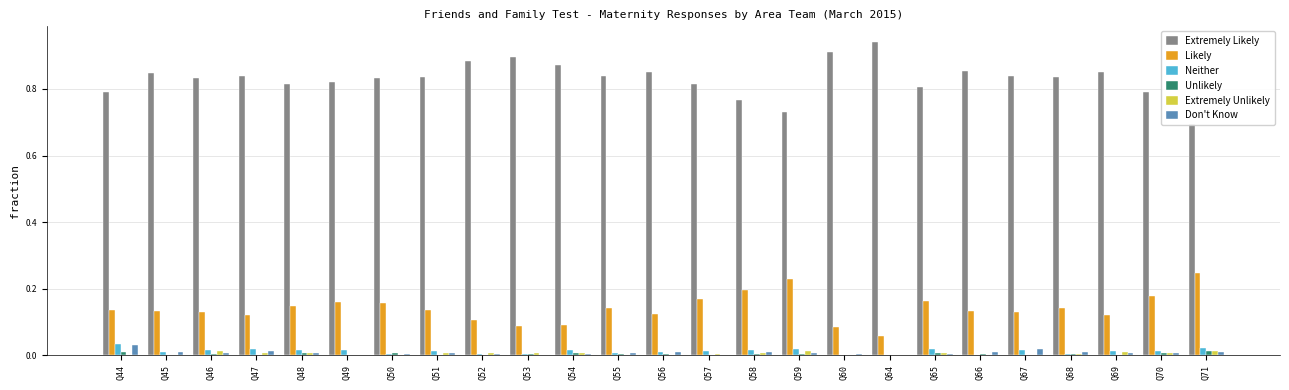

What is the sum of the Extremely Likely values at Q68 and Q65?

1.6